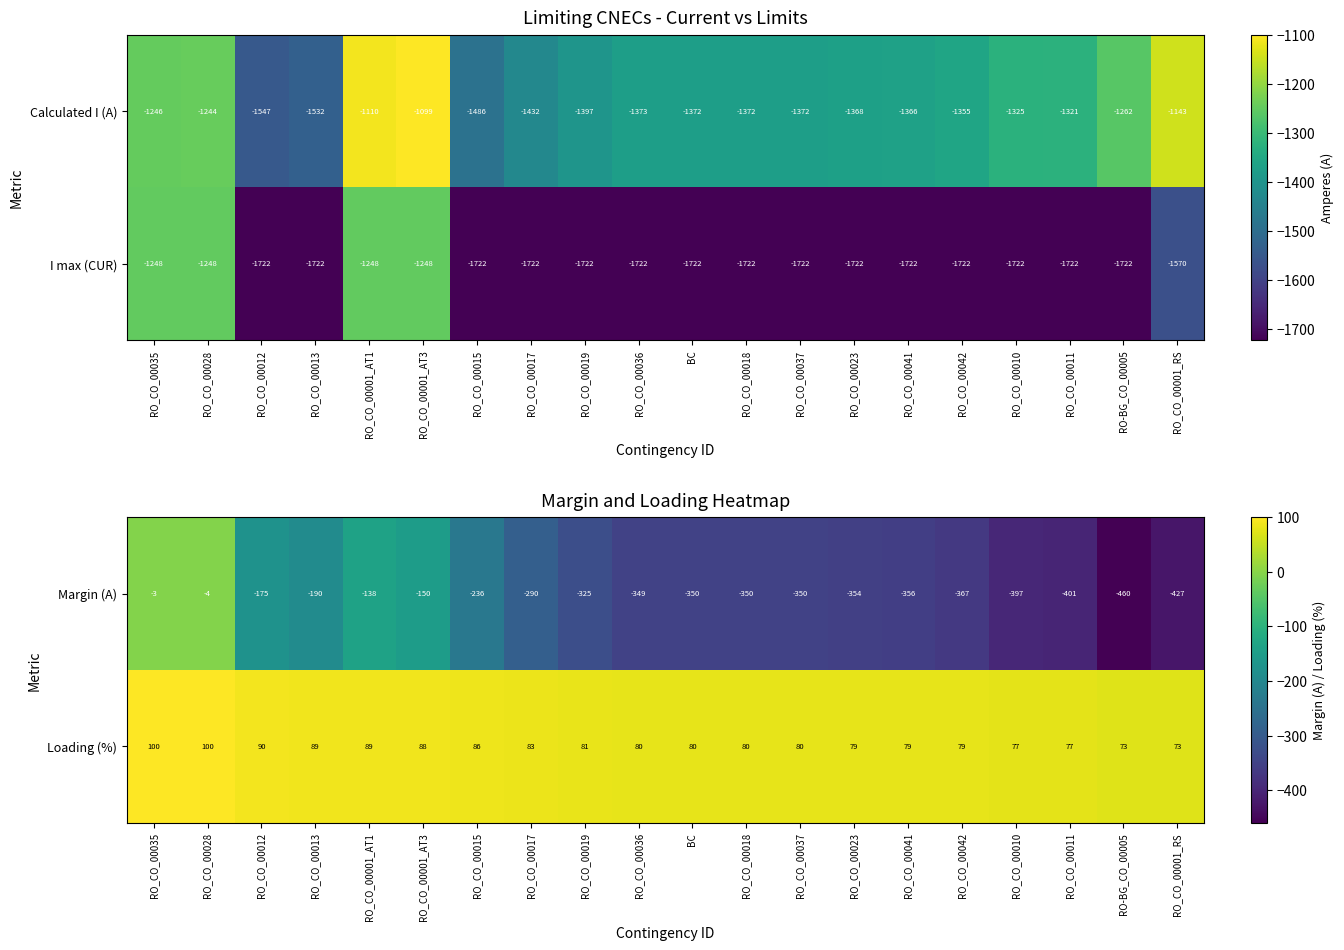

Where does the Margin (A) series first go above -349?

RO_CO_00035